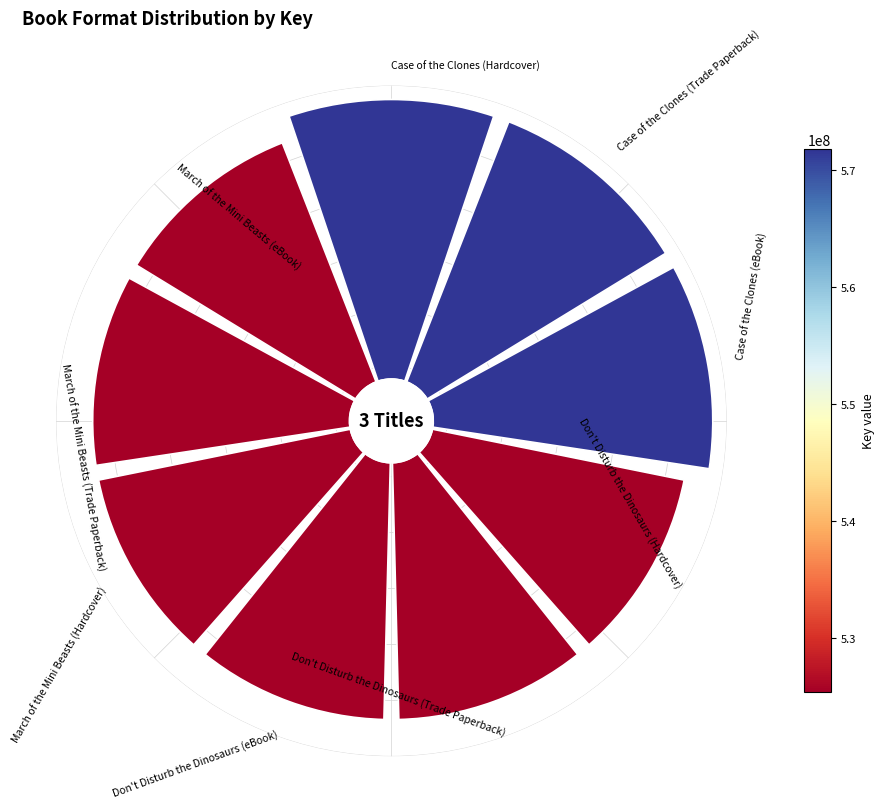

To the nearest percent, what portion does Case of the Clones (Trade Paperback) represent?

12%